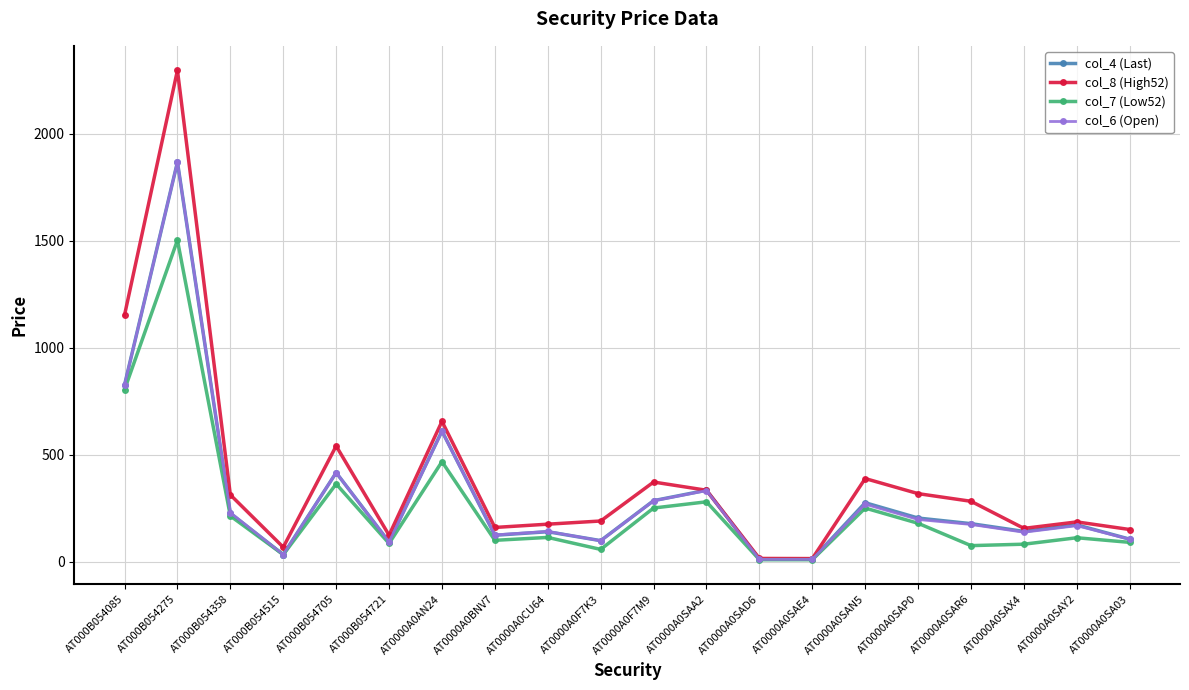

At which label is col_7 (Low52) closest to 755?

AT000B054085